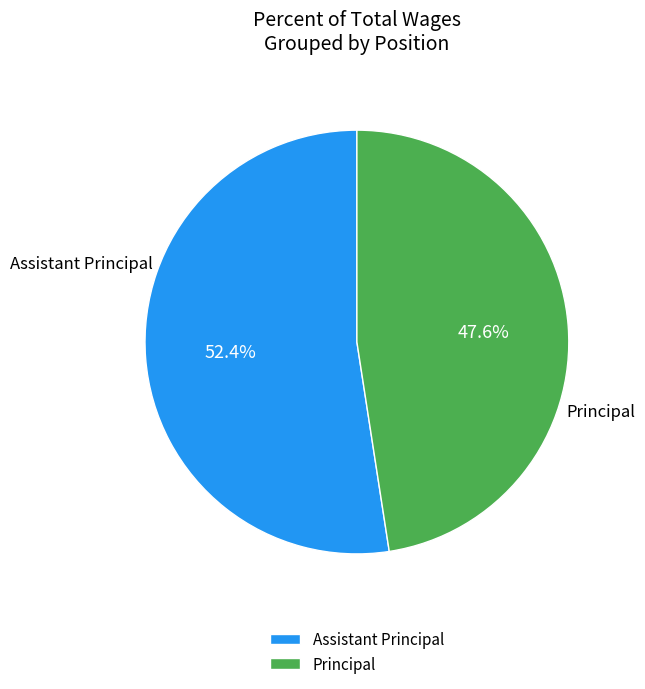

Rank the categories by value from highest to lowest.

Assistant Principal, Principal